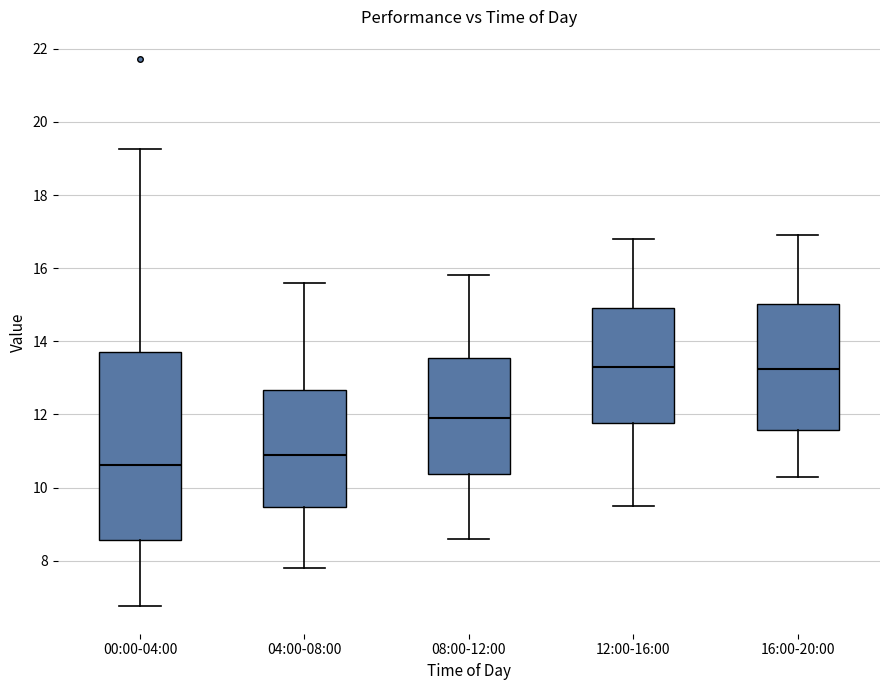

Reading left to right, read every box against the y-axis: the position of its median line, the range the box covers, and the ends of its whiskers. The values are not printed on the chart, so give them approximately, as read against the axis.

00:00-04:00: median 10.6, box 8.6 to 13.8, whiskers 6.8 to 19.2
04:00-08:00: median 11.0, box 9.4 to 12.6, whiskers 7.8 to 15.6
08:00-12:00: median 12.0, box 10.4 to 13.6, whiskers 8.6 to 15.8
12:00-16:00: median 13.4, box 11.8 to 15.0, whiskers 9.6 to 16.8
16:00-20:00: median 13.2, box 11.6 to 15.0, whiskers 10.4 to 17.0